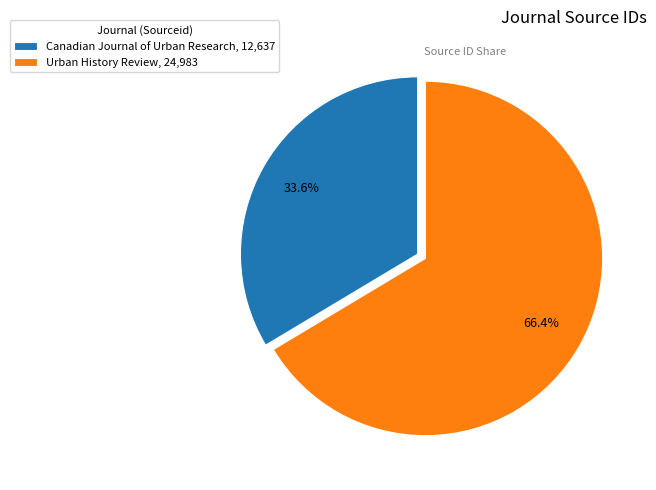

To the nearest percent, what portion does Urban History Review represent?

66%